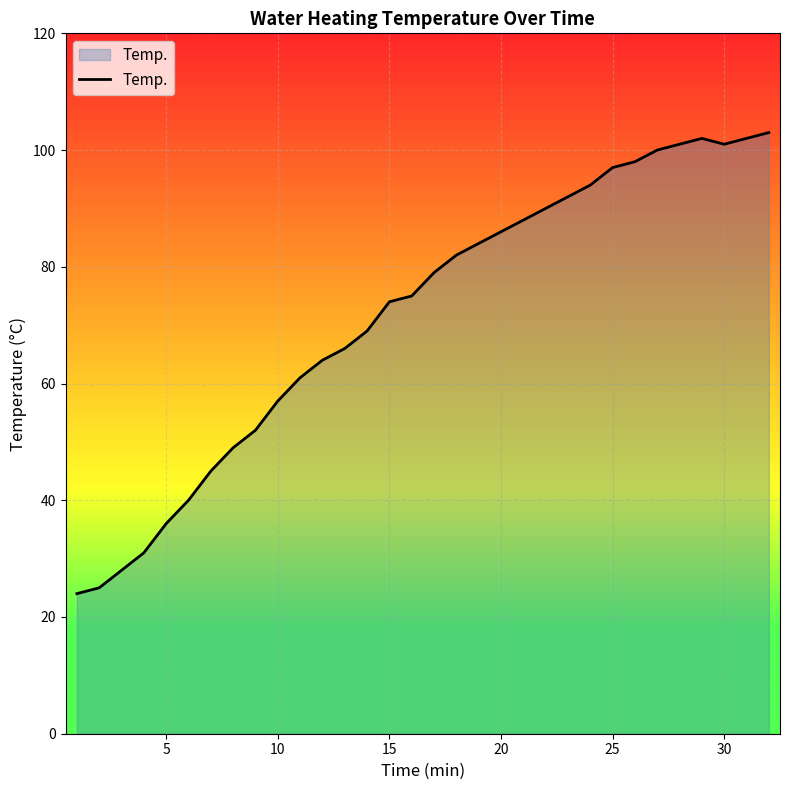

What is the minimum value shown in the chart?

24